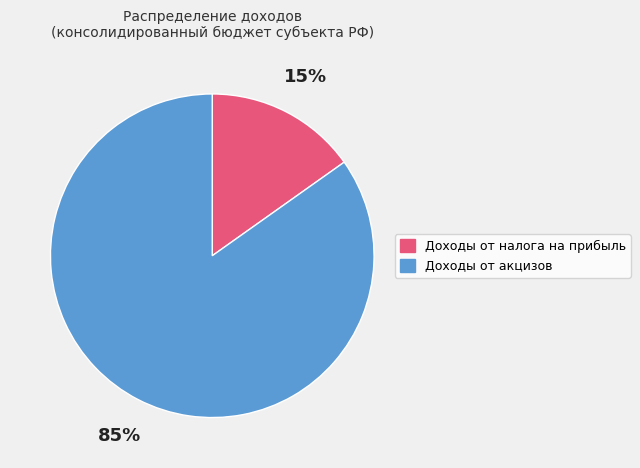

Is there a majority slice in this chart?

Yes